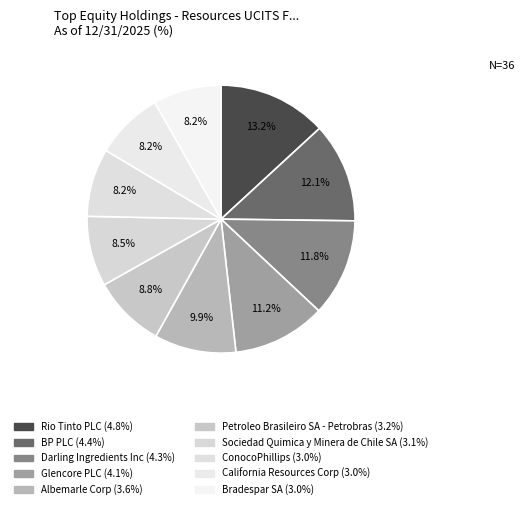

Rank the categories by value from highest to lowest.

Rio Tinto PLC, BP PLC, Darling Ingredients Inc, Glencore PLC, Albemarle Corp, Petroleo Brasileiro SA - Petrobras, Sociedad Quimica y Minera de Chile SA, ConocoPhillips, California Resources Corp, Bradespar SA